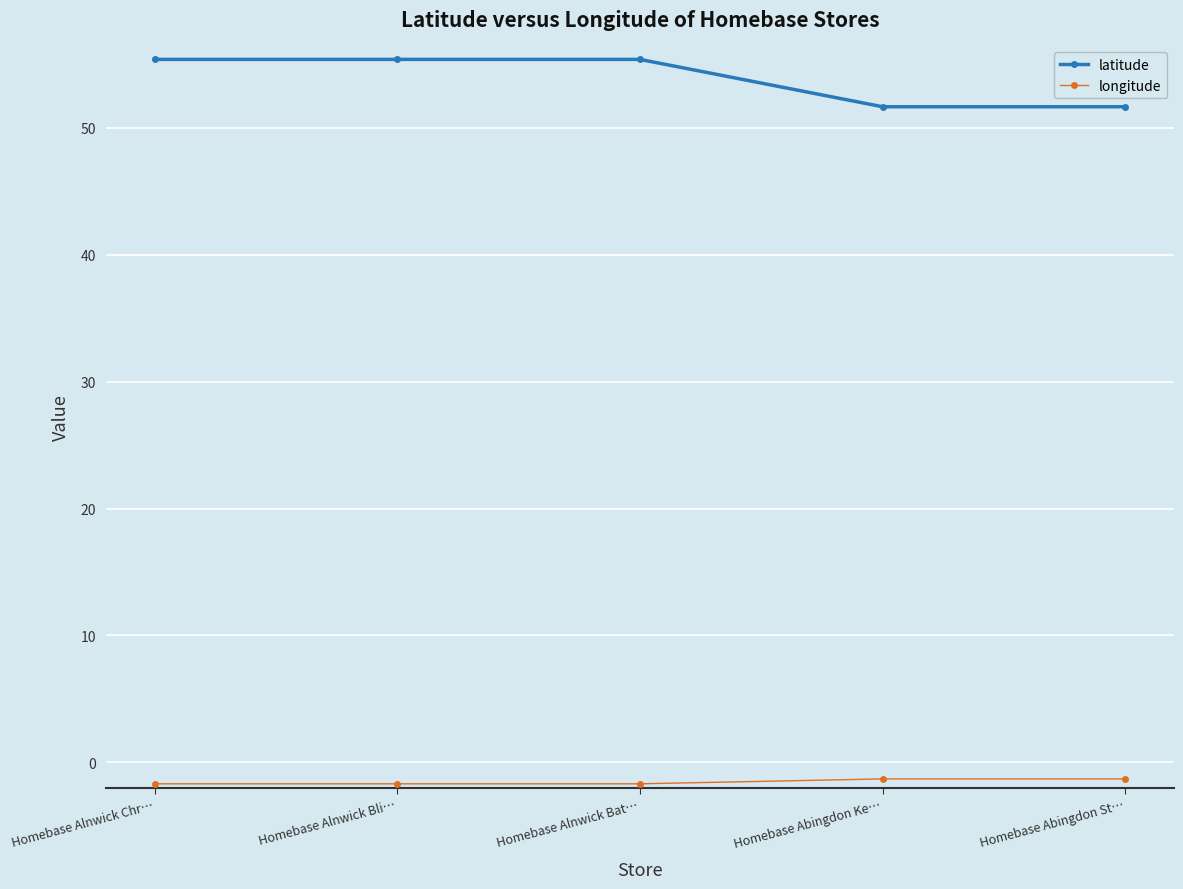

What is the maximum value for latitude?

55.4